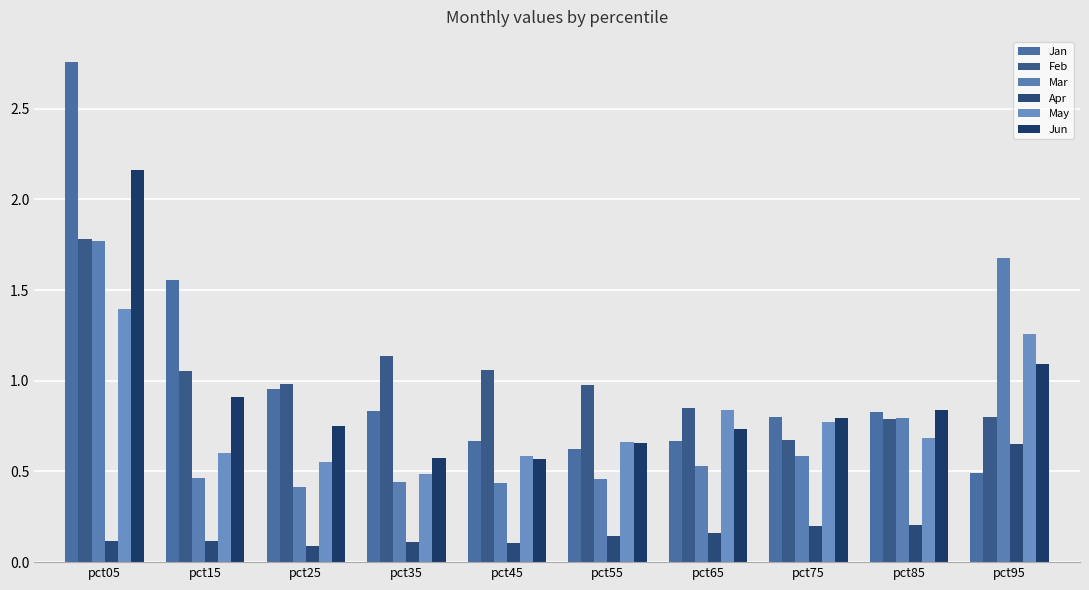

Count the number of categories in the chart.

10